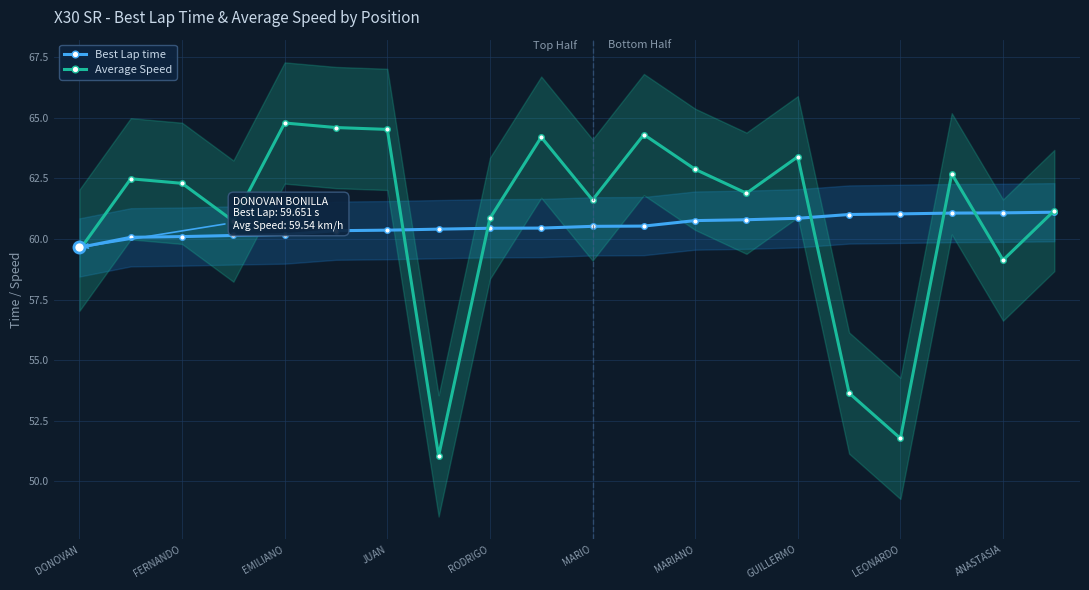

True or false: Average Speed has a value of 25.1 at LEONARDO.

False